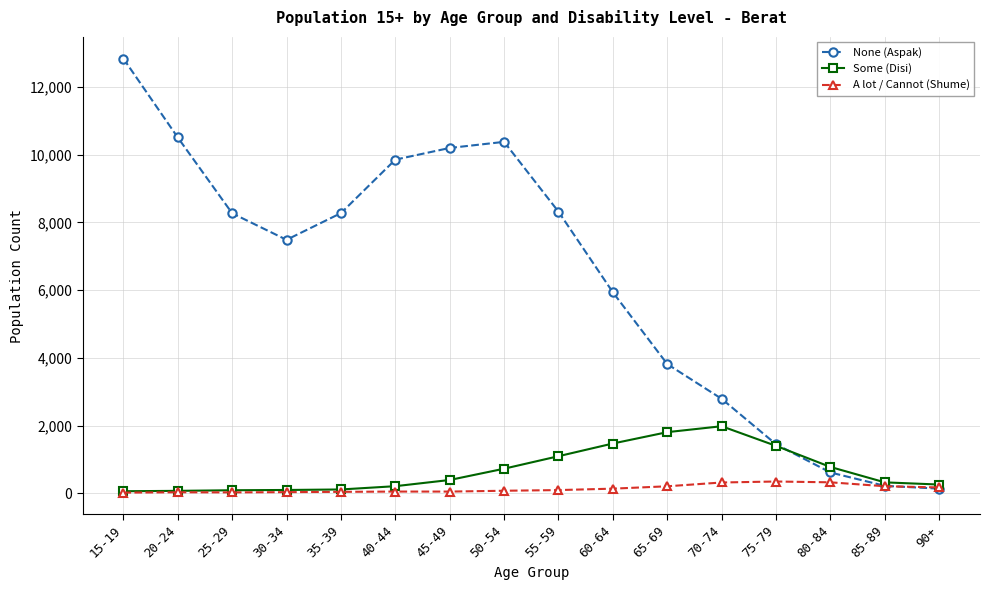

How many data points in None (Aspak) are less than 8268?

8